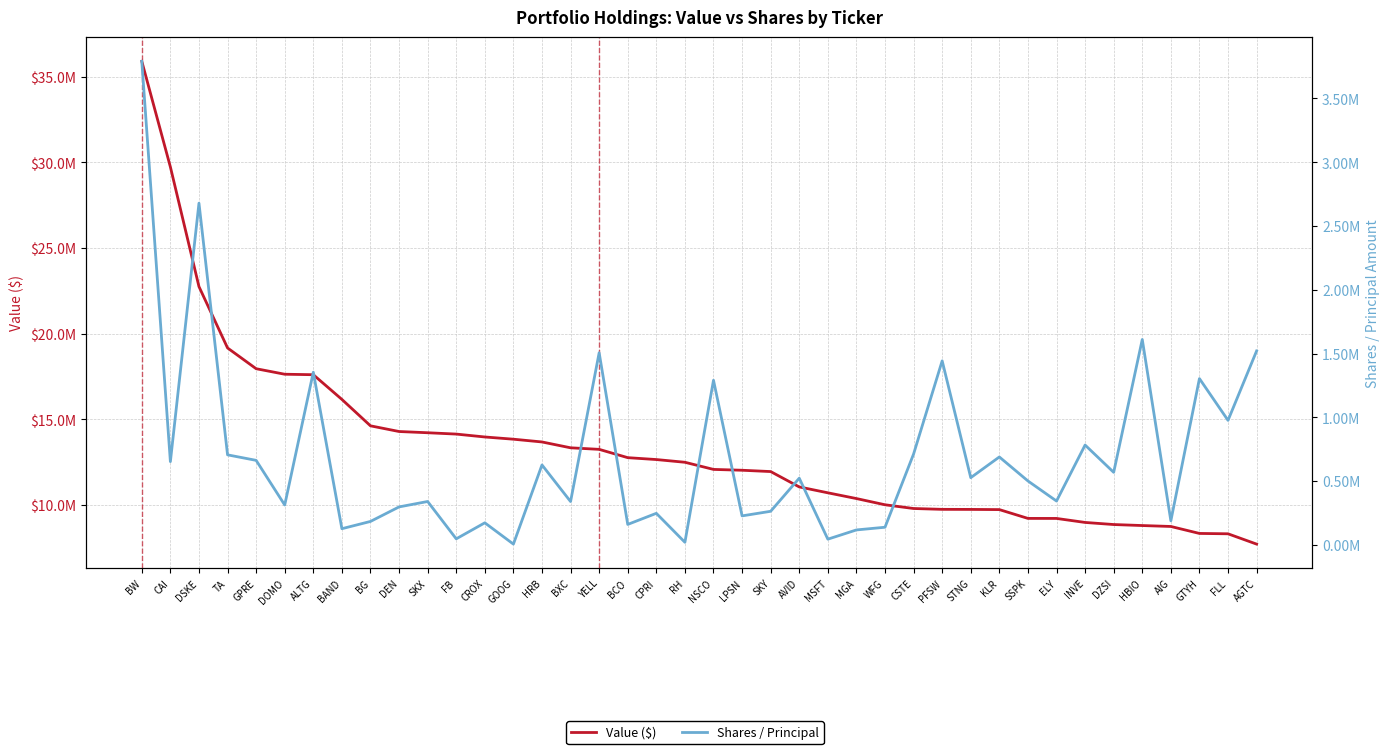

True or false: Value ($) and Shares / Principal cross at least once.

False